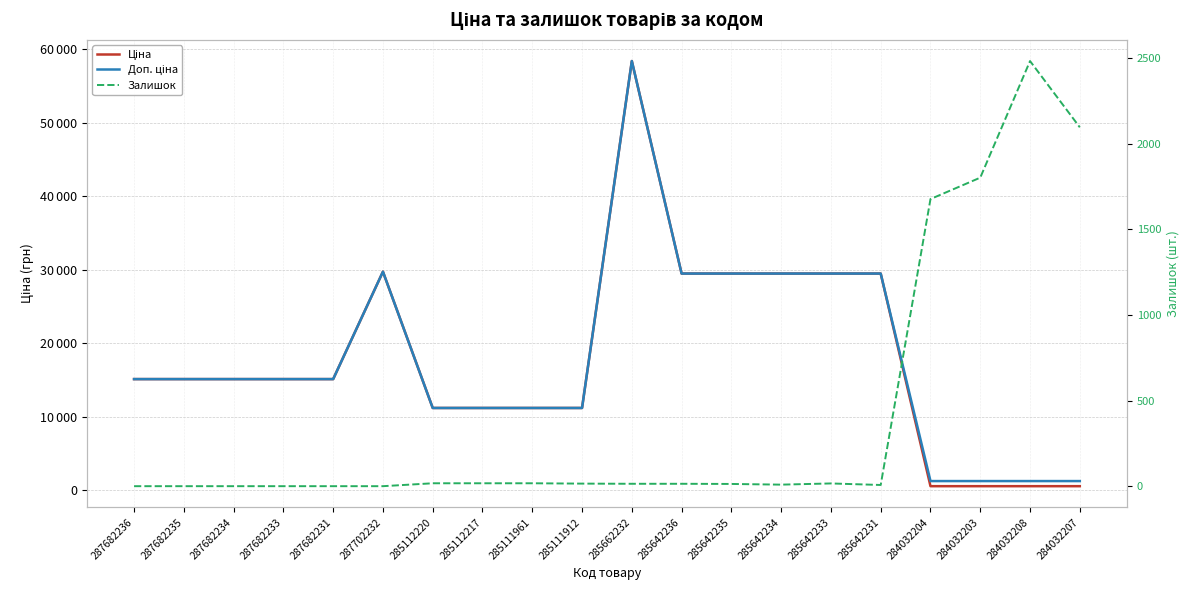

What are all the series names shown in the legend?

Ціна, Доп. ціна, Залишок